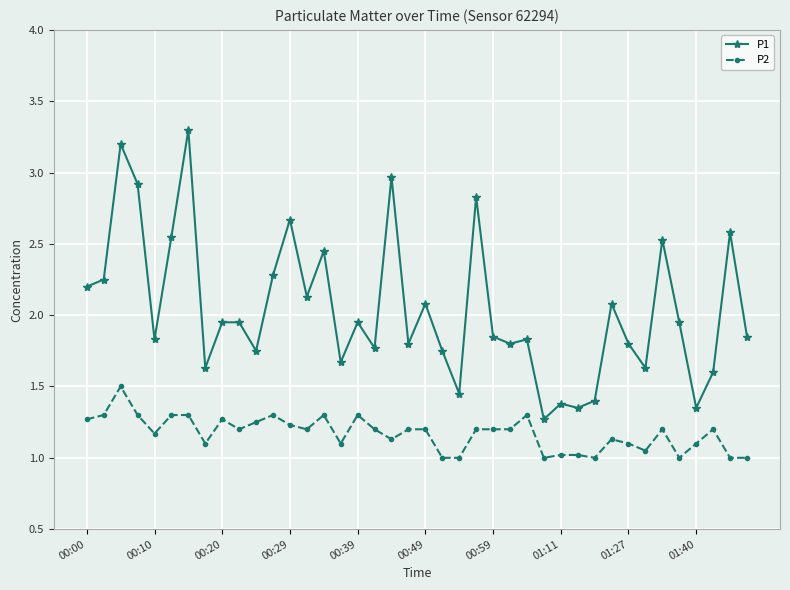

True or false: P2 and P1 cross at least once.

False